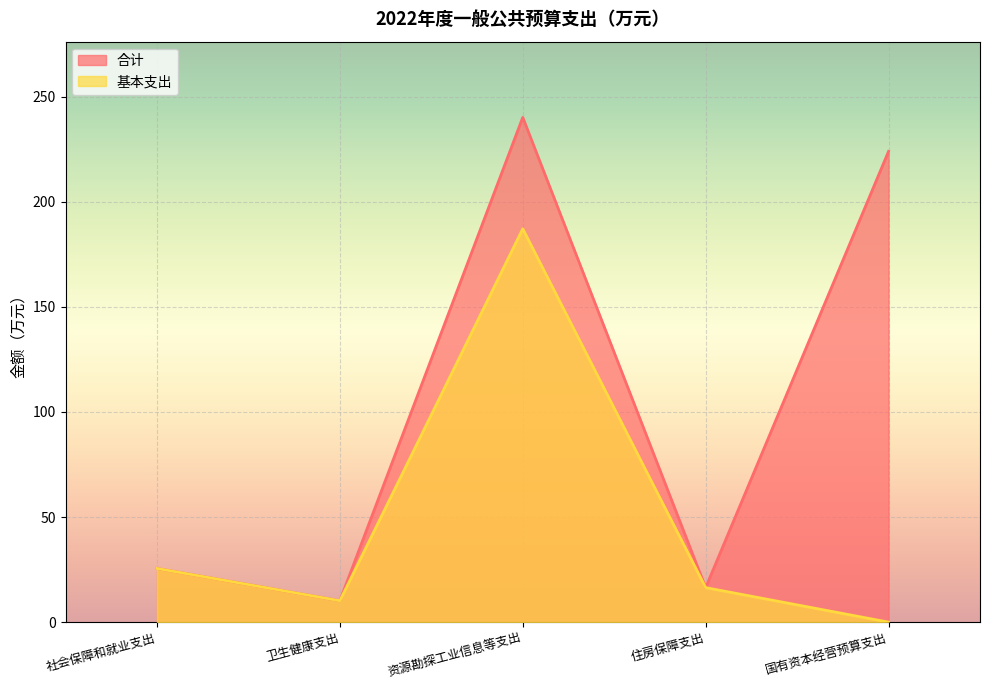

What is the total value across all series at 住房保障支出?

32.8